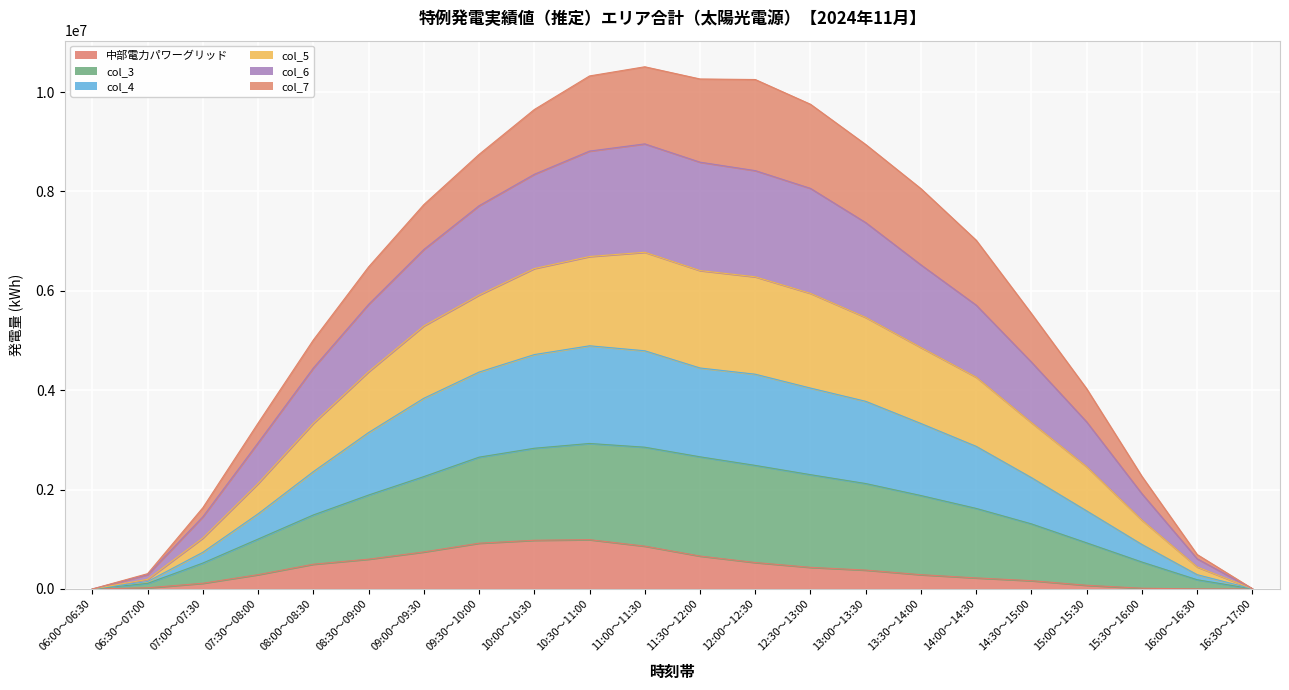

The 中部電力パワーグリッド series shows 72417 at 07:00～07:30. True or false?

False